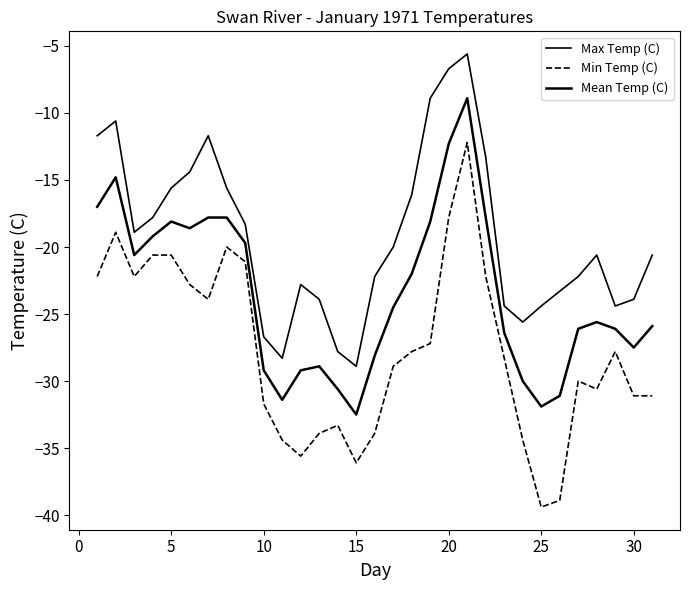

Is this an area chart (filled region under the line)?

No